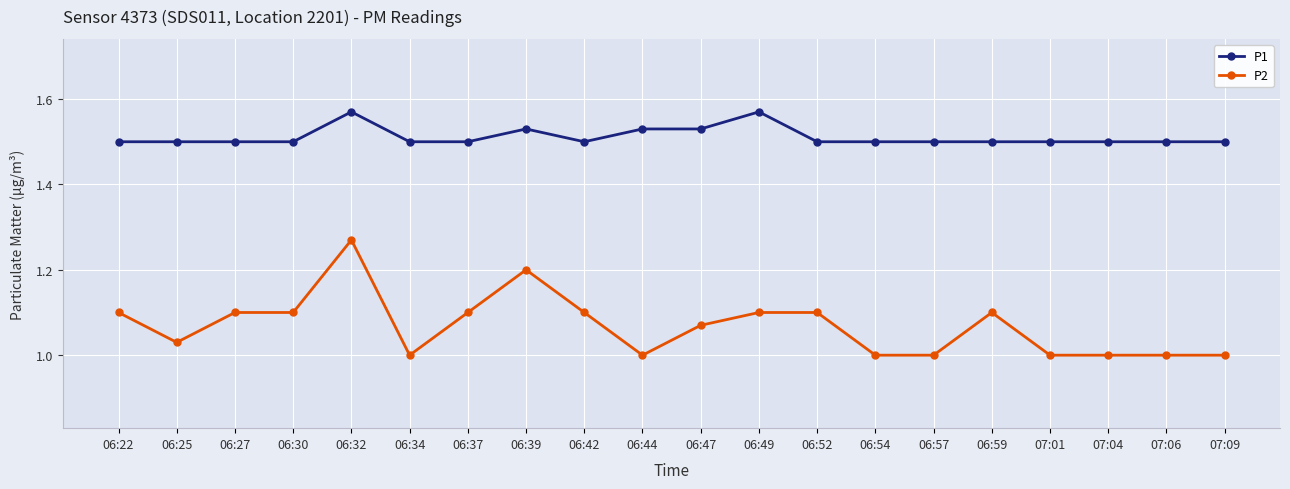

Where is the first local minimum for P2?

06:25